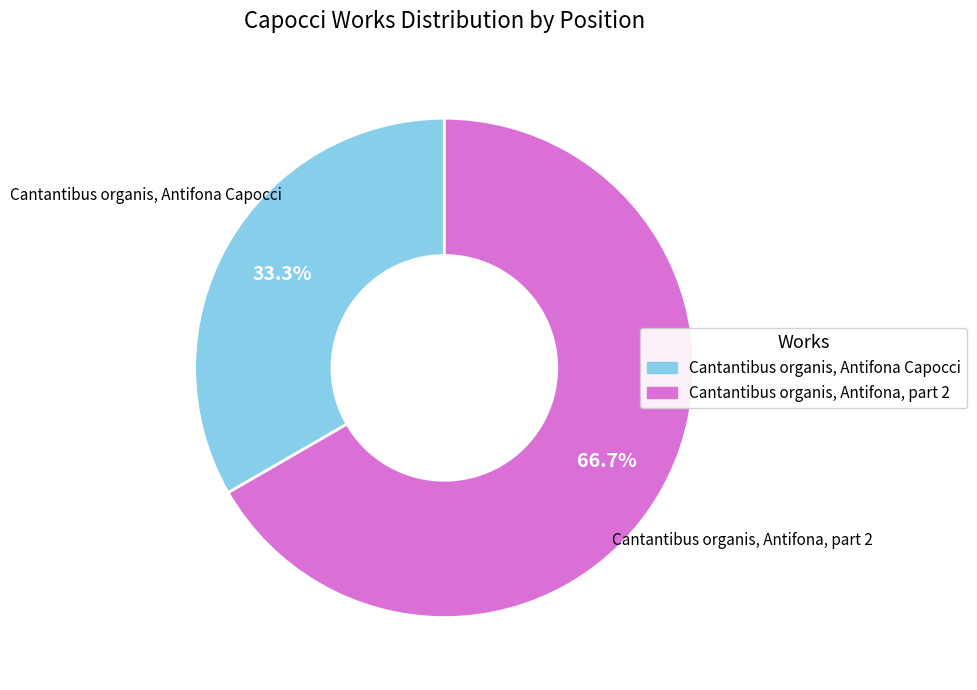

Which has a higher value, Cantantibus organis, Antifona Capocci or Cantantibus organis, Antifona, part 2?

Cantantibus organis, Antifona, part 2